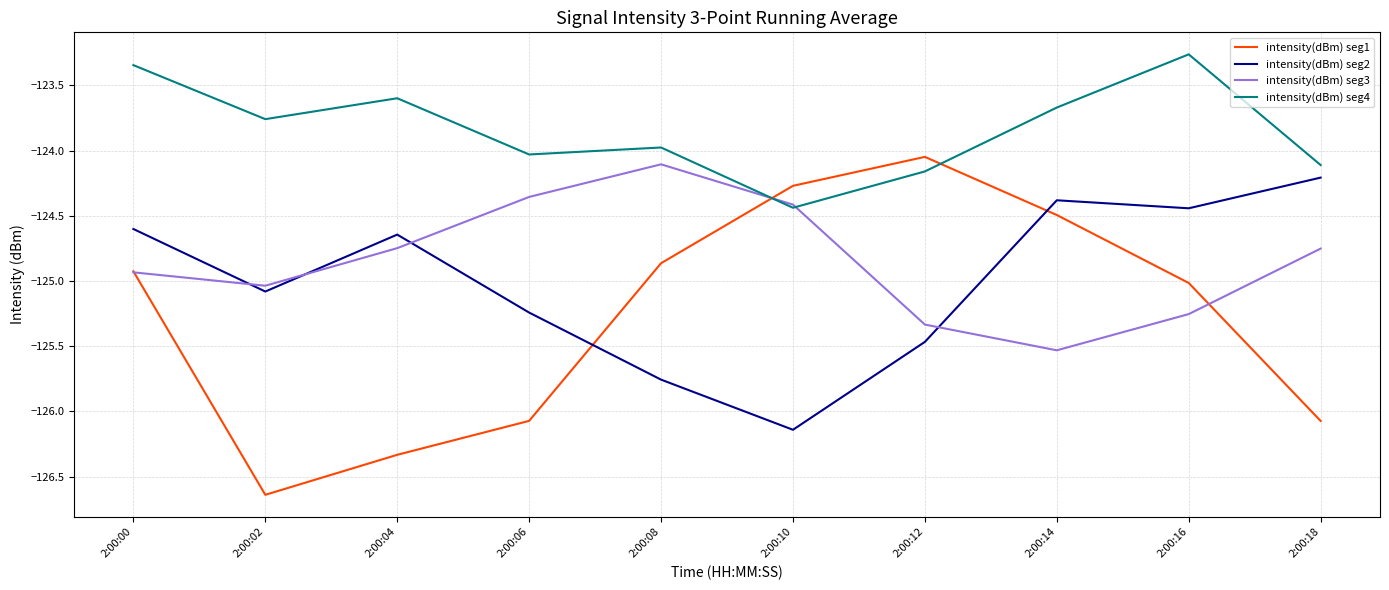

At which category does intensity(dBm) seg3 reach its first local peak?

2:00:08